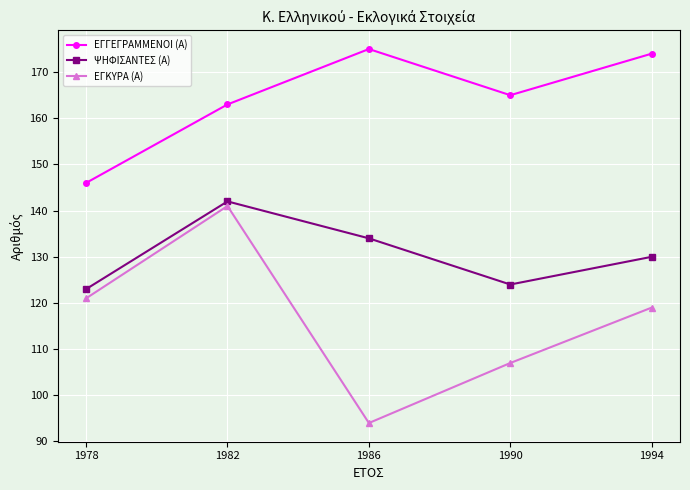

At 1986, list the series in order from largest to smallest.

ΕΓΓΕΓΡΑΜΜΕΝΟΙ (Α), ΨΗΦΙΣΑΝΤΕΣ (Α), ΕΓΚΥΡΑ (Α)